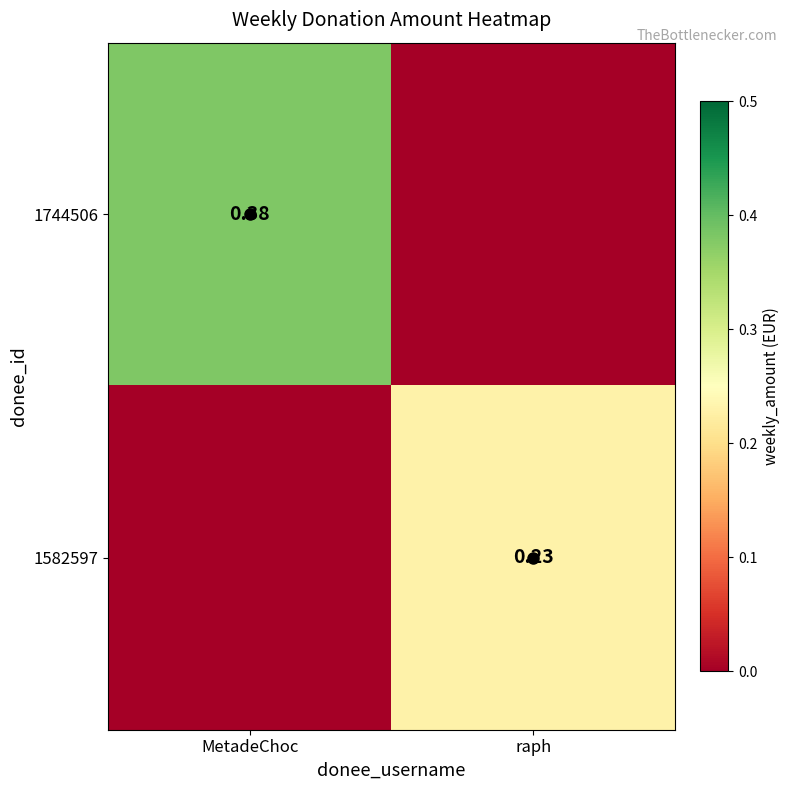

Which series changed the most between MetadeChoc and raph?

1744506